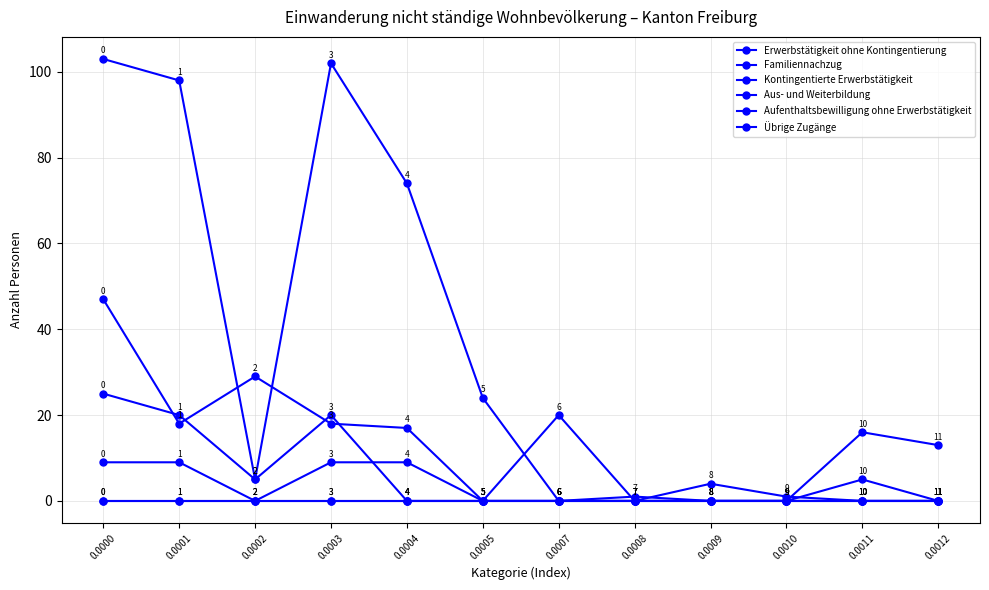

Does the chart have visible grid lines?

Yes